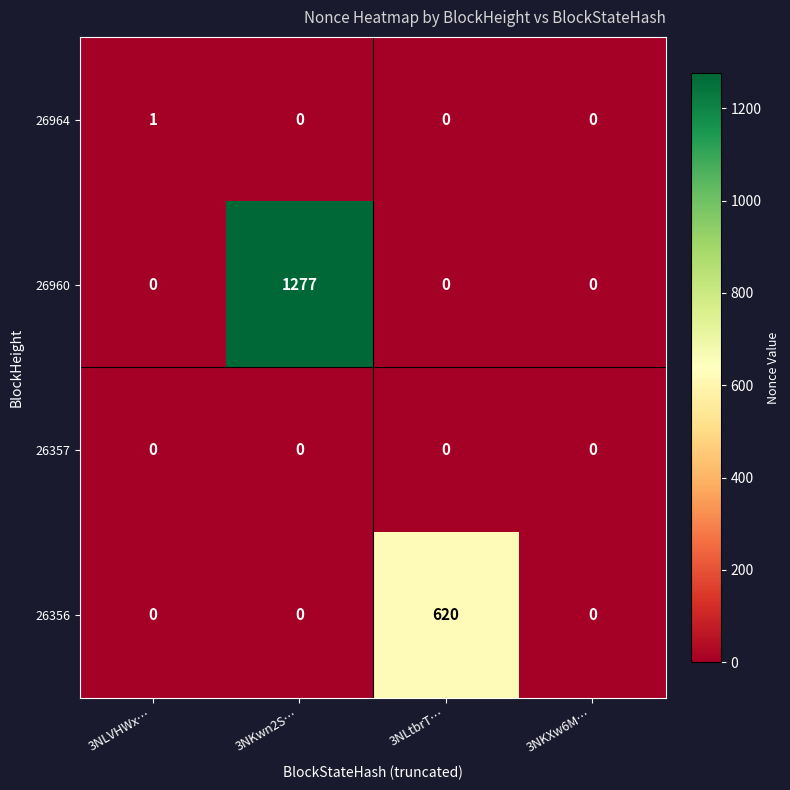

At which category is the sum across all series the highest?

3NKwn2S…